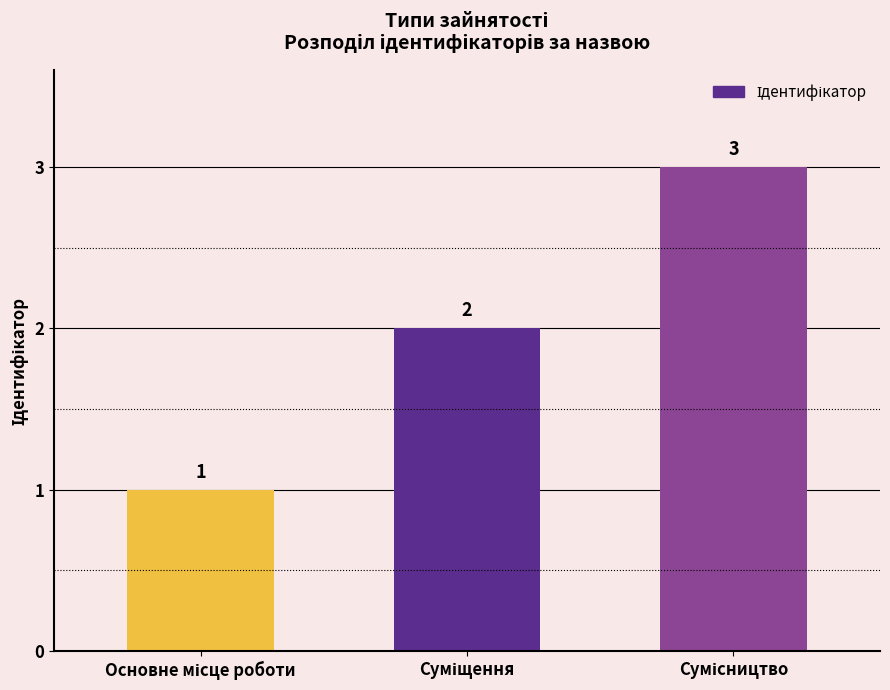

Reading left to right, what are all the values shown in this chart?

1	2	3